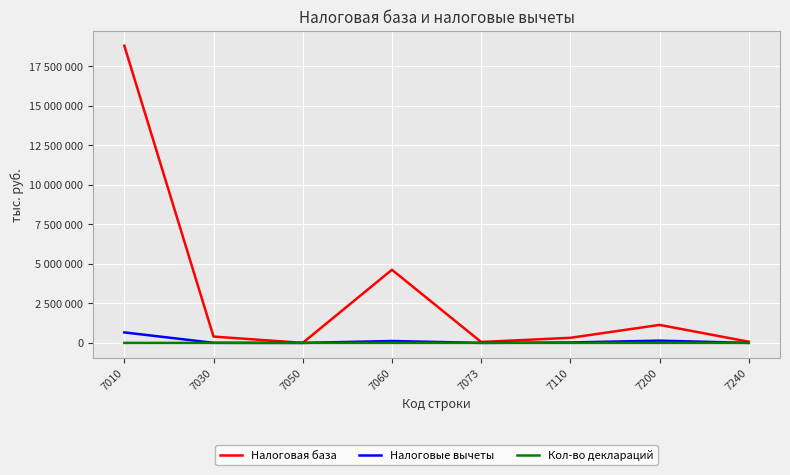

Is this an area chart (filled region under the line)?

No